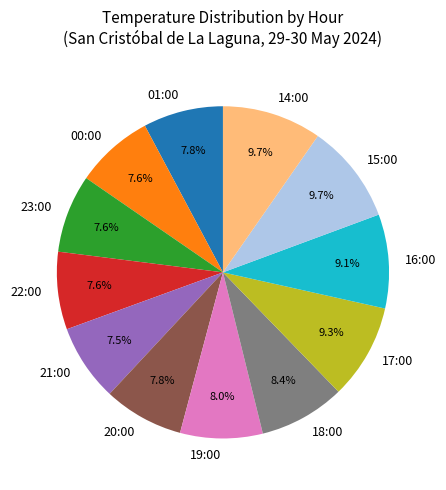

The 19:00 slice represents 1% of the pie. True or false?

False